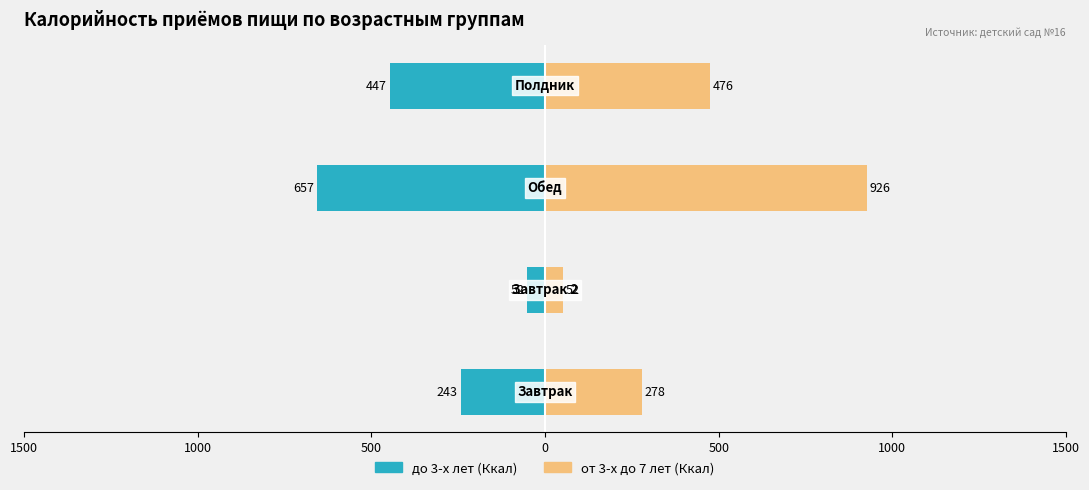

Reading right to left, extract all data points from this chart.

до 3-х лет (Ккал): 0=-446.8	500=-656.5	1000=-52.0	1500=-242.9
от 3-х до 7 лет (Ккал): 0=476.4	500=926.3	1000=52.0	1500=278.0